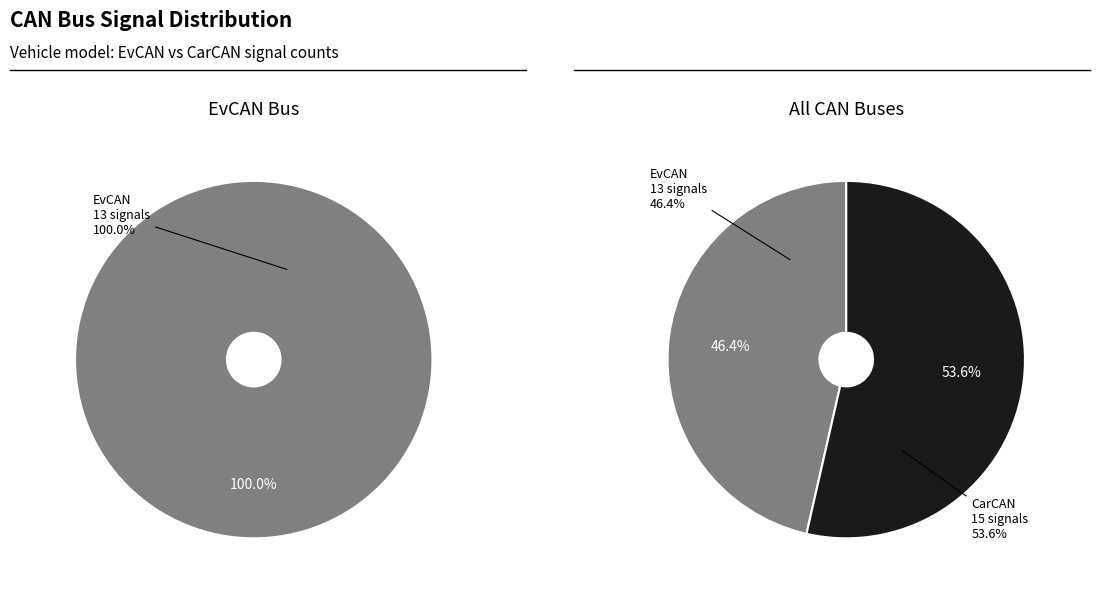

To the nearest percent, what is the difference between the CarCAN and EvCAN slice percentages?

7%